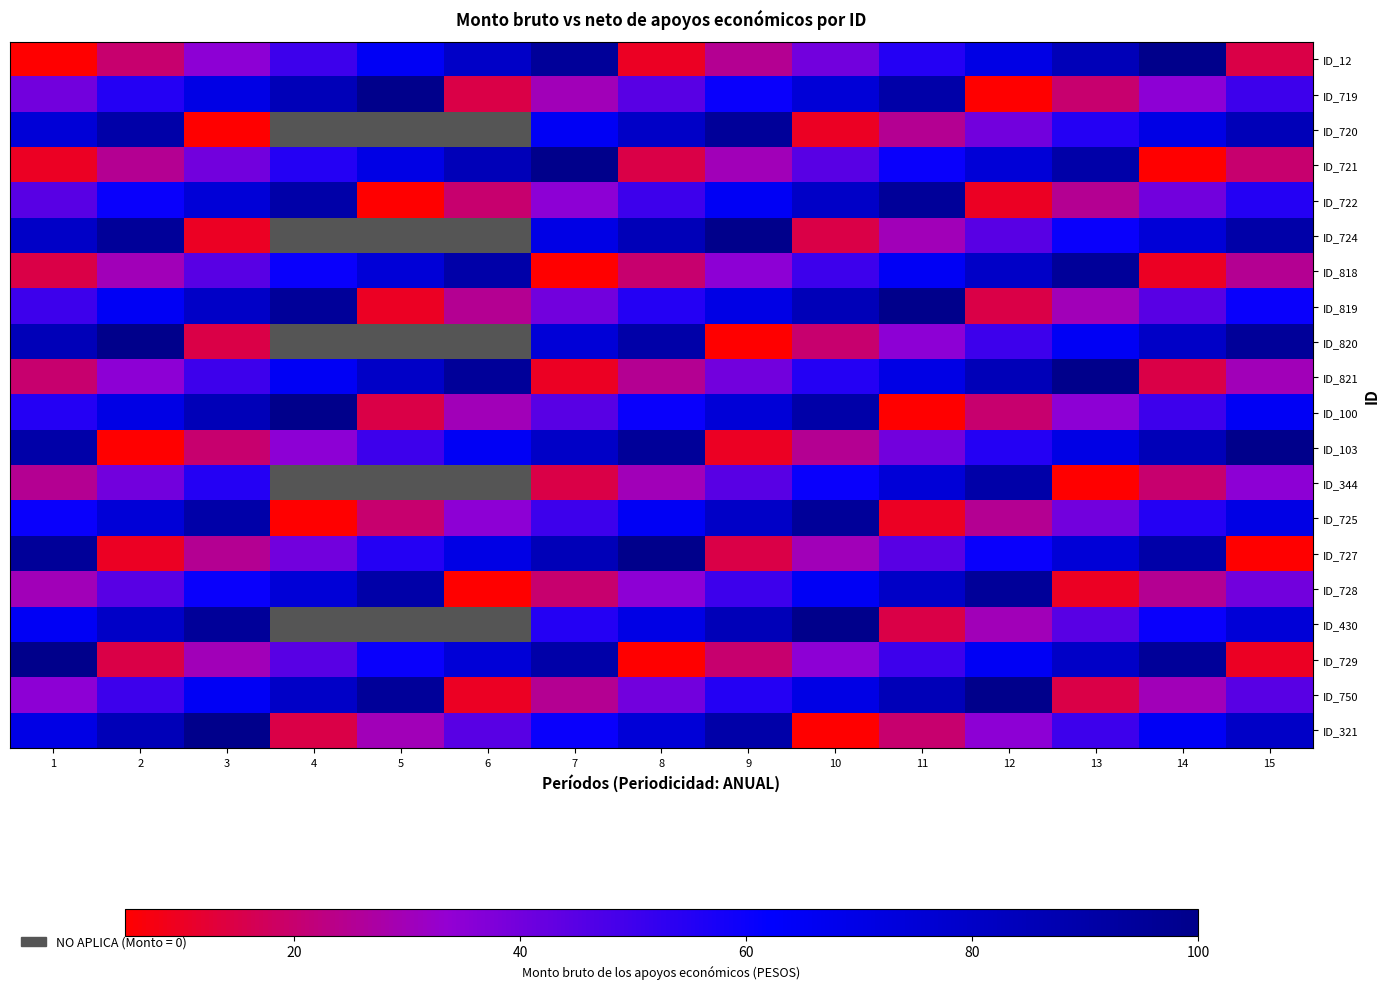

List the labels in order of ID_729 value, smallest first.

8, 15, 2, 9, 3, 10, 4, 11, 5, 12, 6, 13, 7, 14, 1